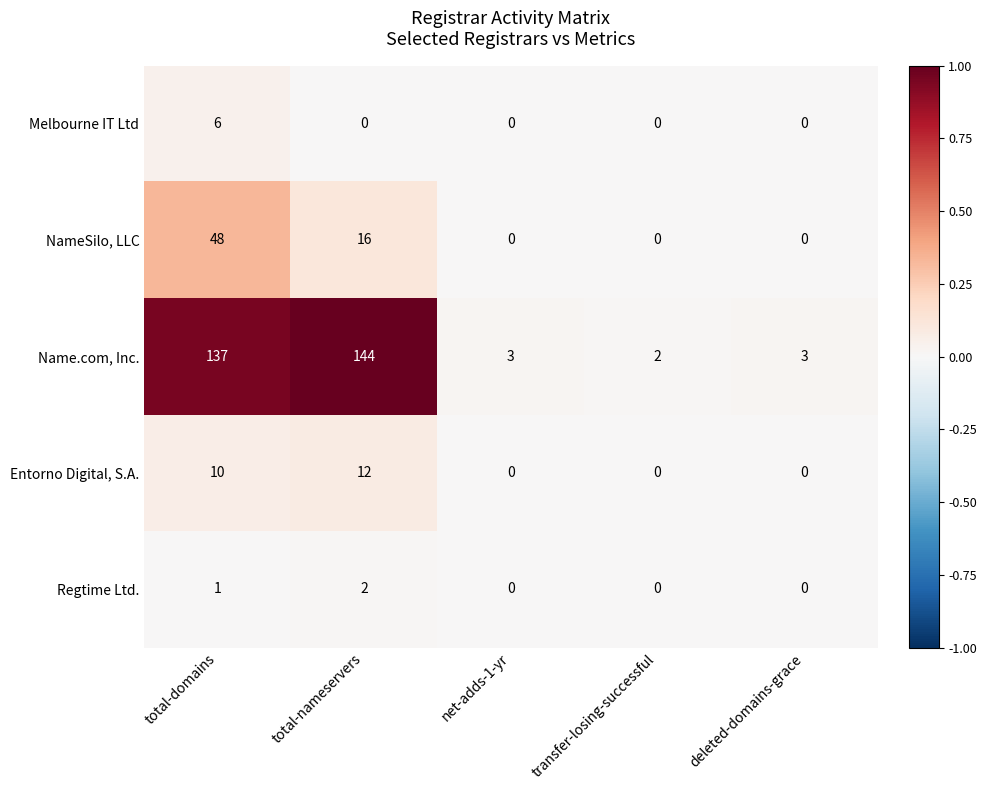

How many series are shown in this chart?

5